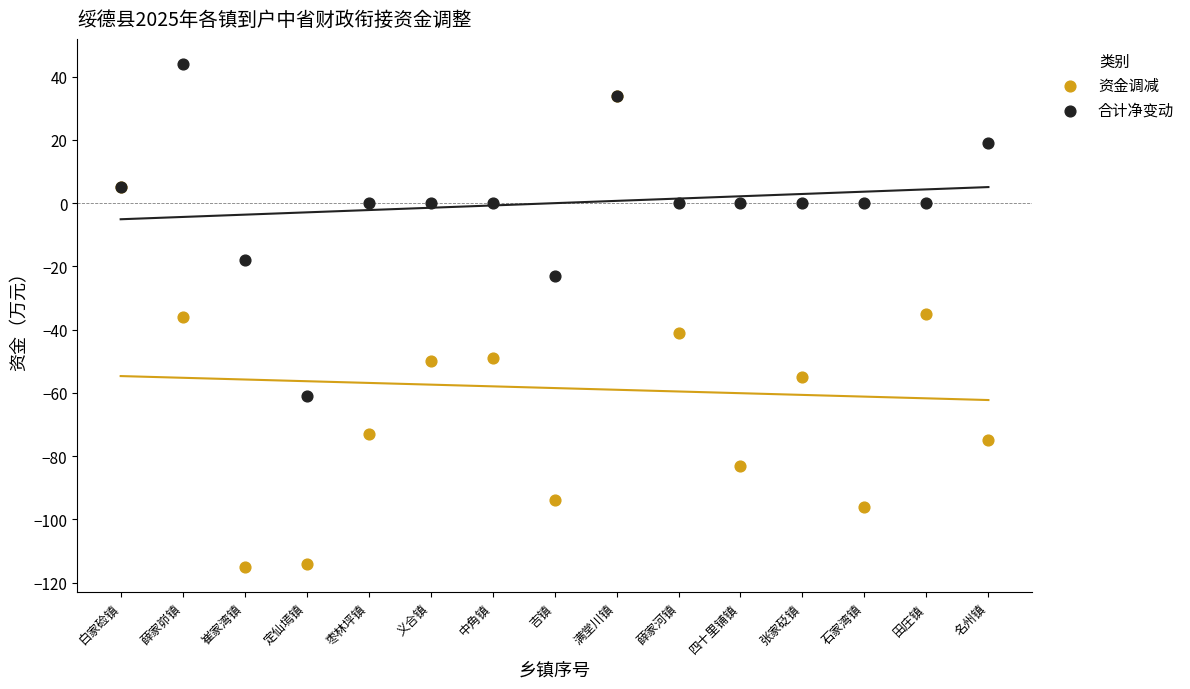

What are all the series names shown in the legend?

资金调减, 合计净变动